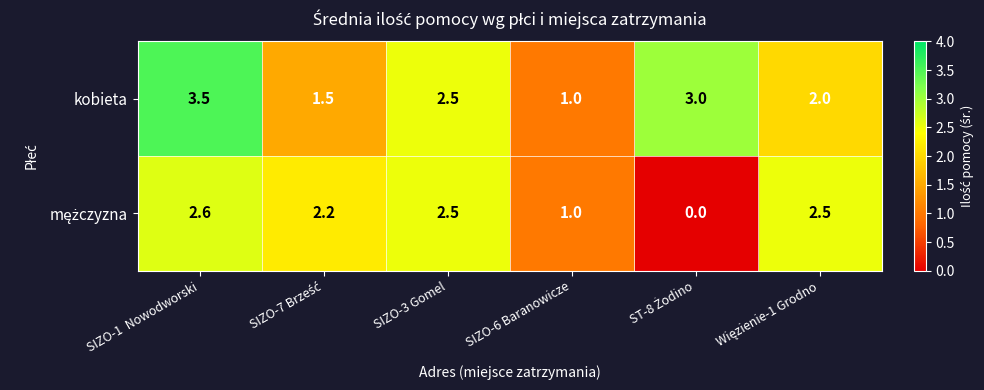

What is the sum of the kobieta values at SIZO-3 Gomel and SIZO-6 Baranowicze?

3.5